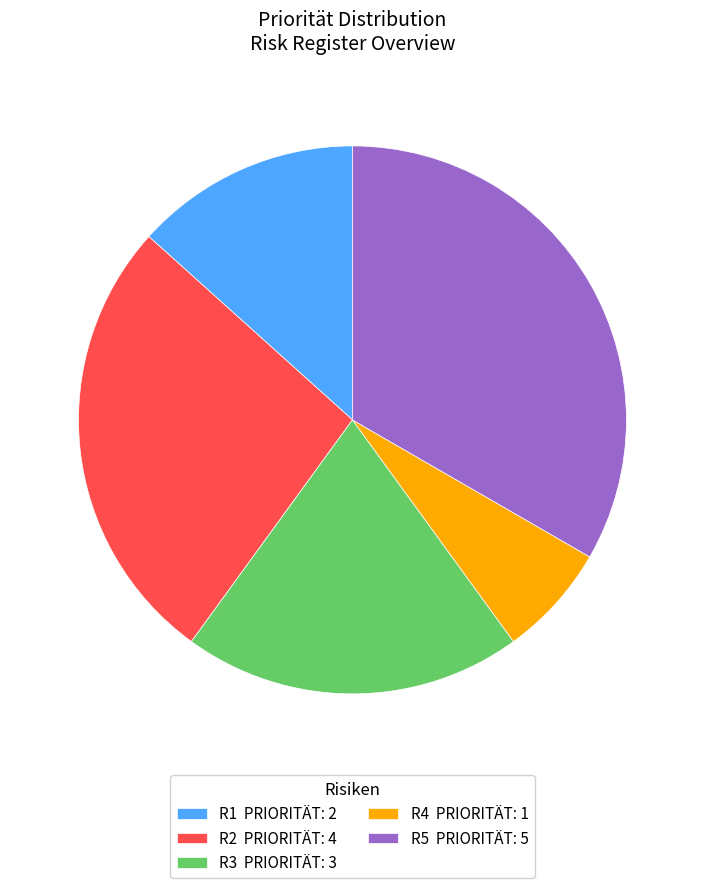

Combined, do R2 PRIORITÄT: 4 and R1 PRIORITÄT: 2 account for over 50%?

No